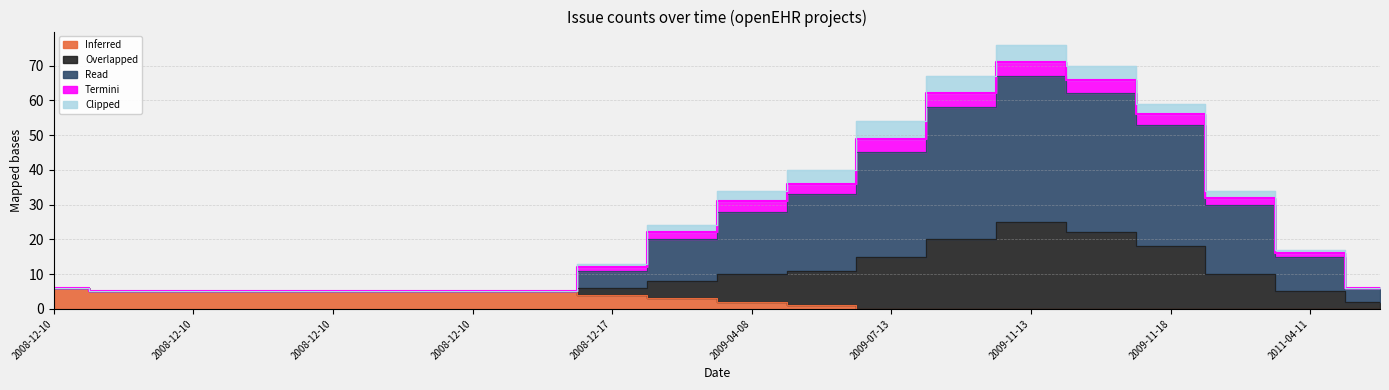

What is the label of the 10th point from the right?

2009-04-08